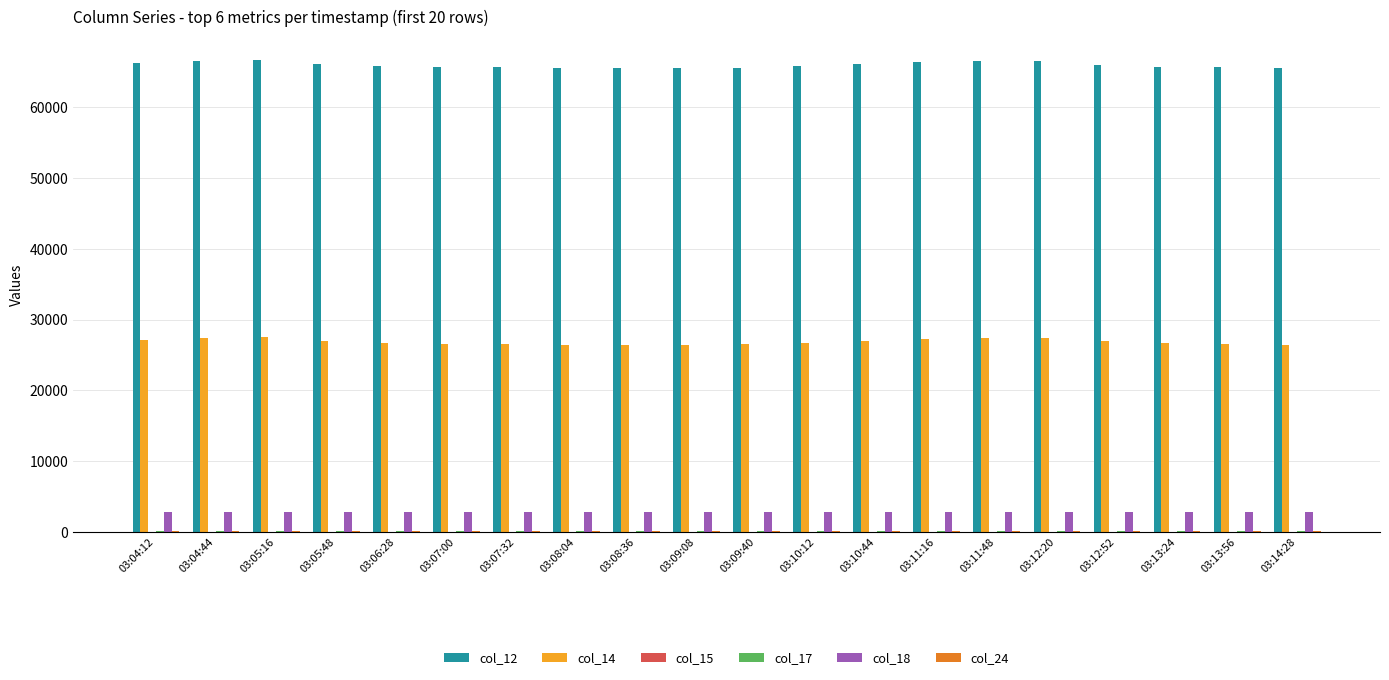

Which series has the largest total across all categories?

col_12